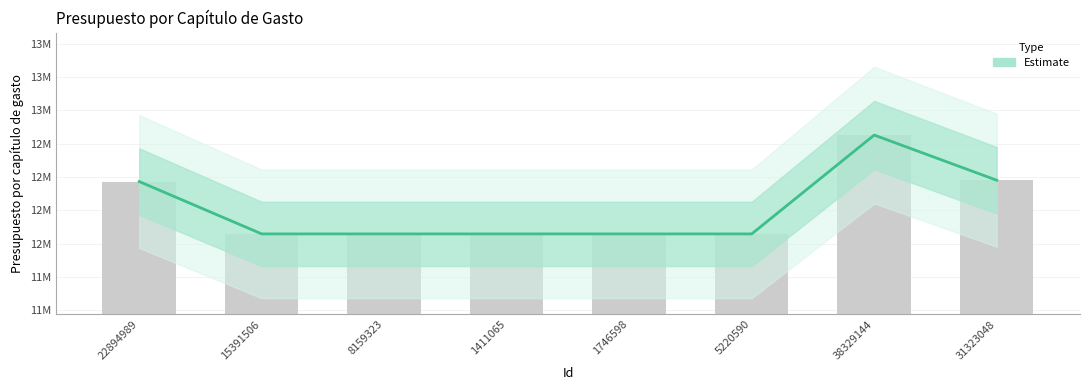

How many bars are there in total?

8